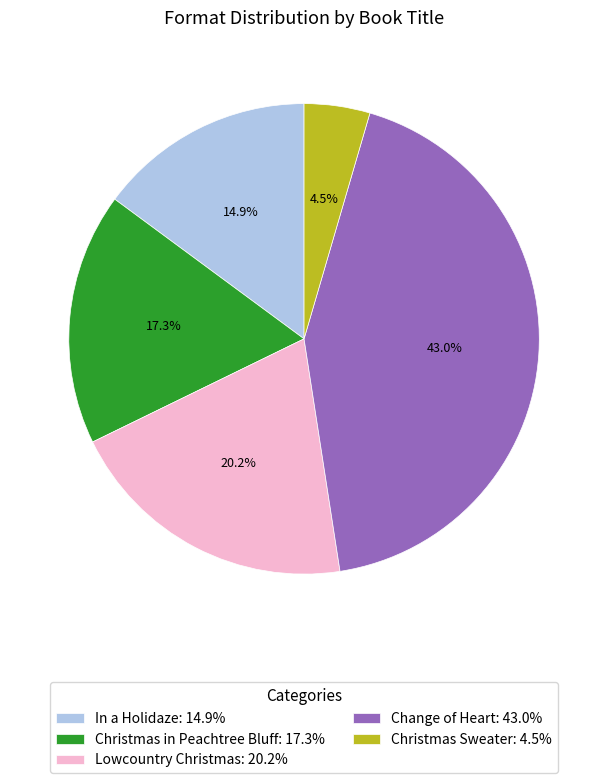

What is the largest slice in the pie chart?

Change of Heart